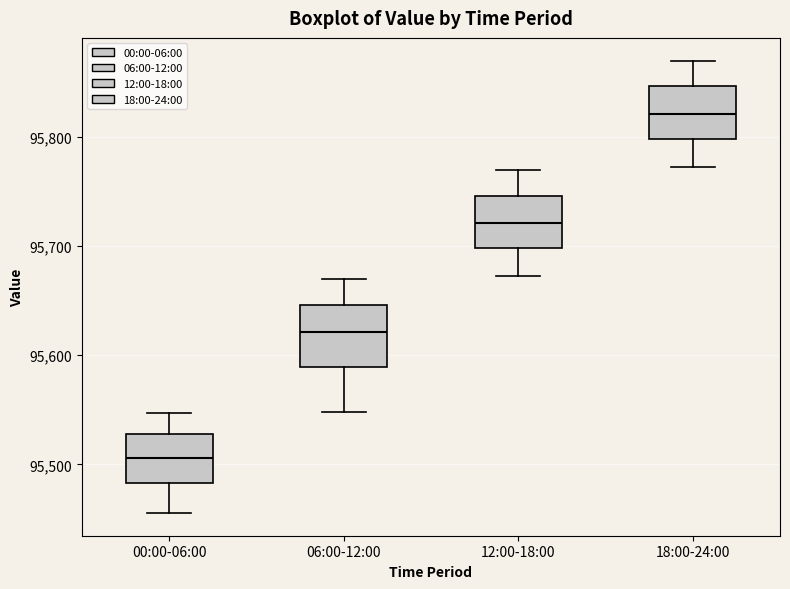

Reading left to right, transcribe this box plot: for each box, give where its median line is, the range the box spans, and where its two whiskers end, as read against the y-axis. The values are not printed on the chart, so give them approximately, as read against the axis.

00:00-06:00: median 95510, box 95480 to 95530, whiskers 95460 to 95550
06:00-12:00: median 95620, box 95590 to 95650, whiskers 95550 to 95670
12:00-18:00: median 95720, box 95700 to 95750, whiskers 95670 to 95770
18:00-24:00: median 95820, box 95800 to 95850, whiskers 95770 to 95870